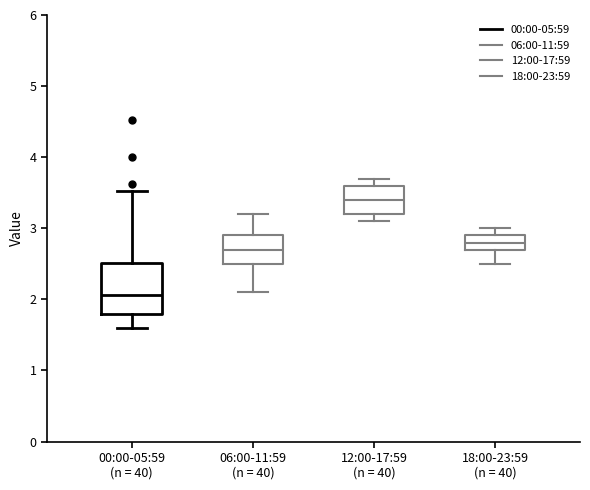

Which box is the tallest, from its lower edge to its upper edge?

00:00-05:59 (n = 40)